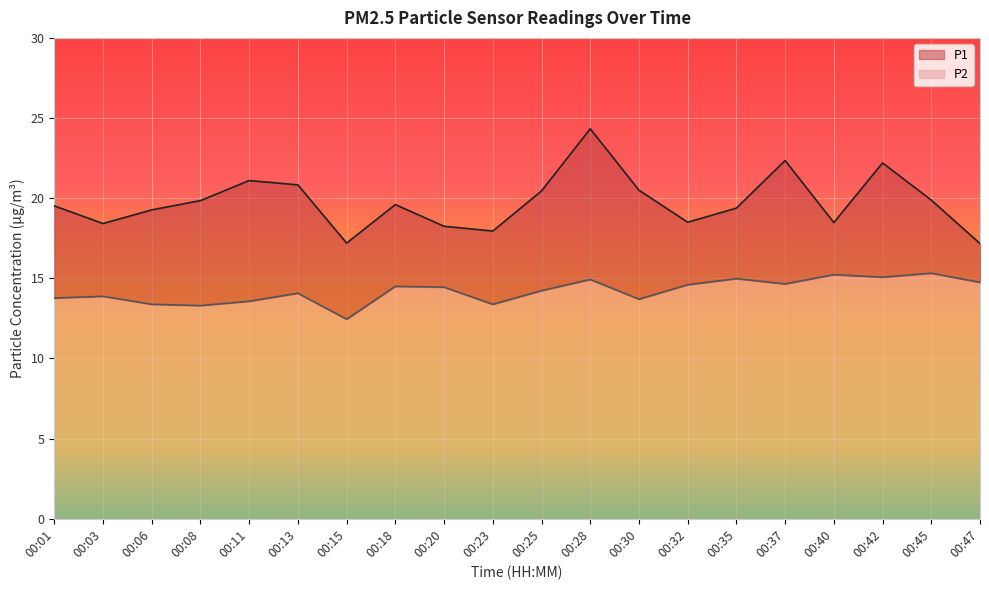

What is the total value across all series at 00:45?

19.9